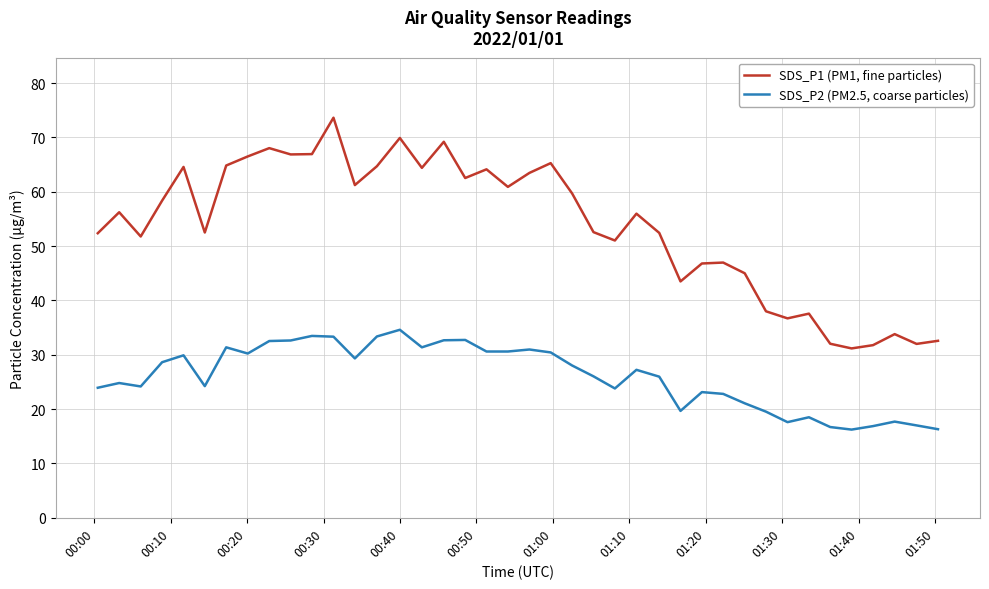

What is the difference between the maximum and minimum values in the SDS_P1 (PM1, fine particles) series?

42.5